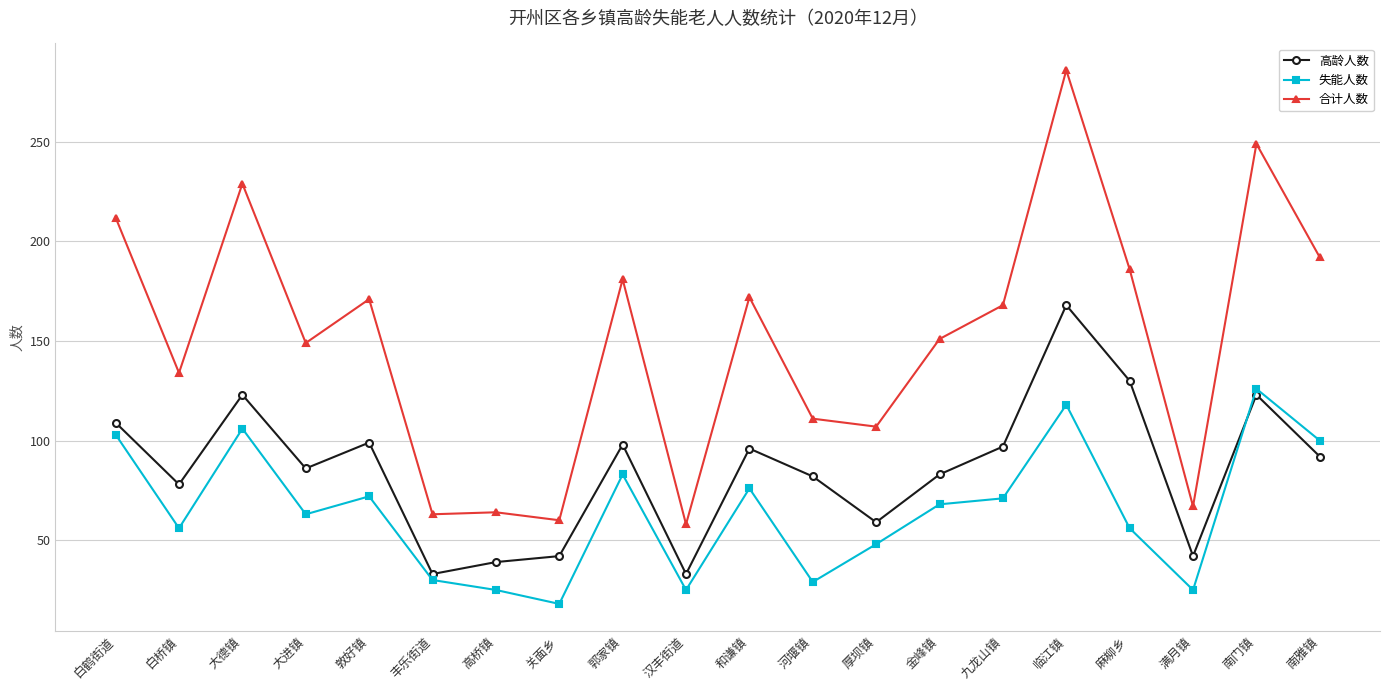

What is the value of the 合计人数 point at the 17th from the left?

186